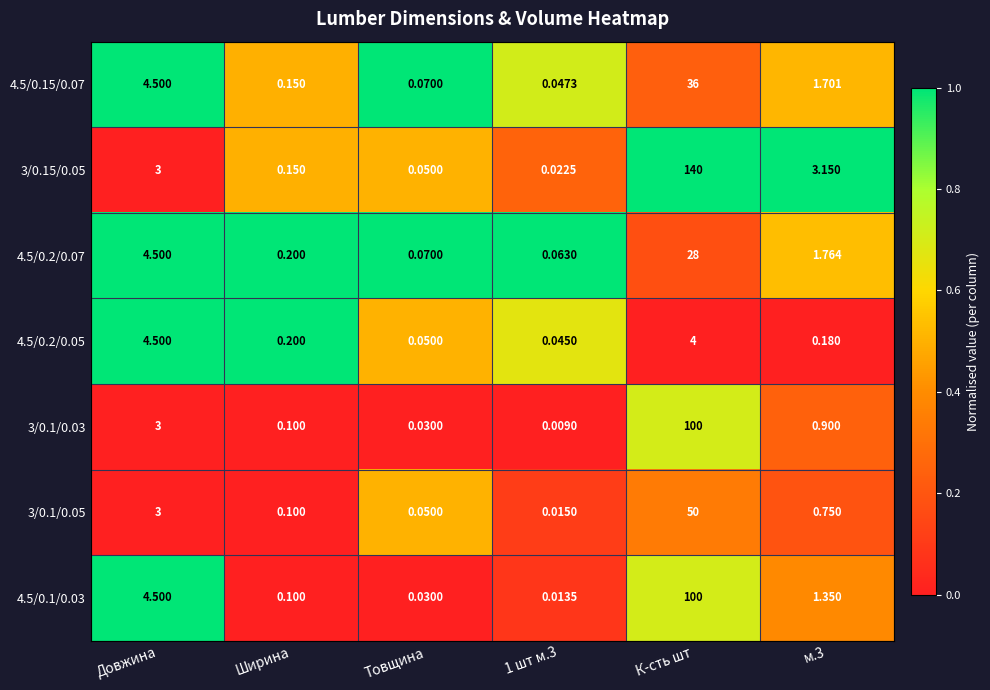

Which category has the highest value in the 4.5/0.2/0.07 series?

К-сть шт